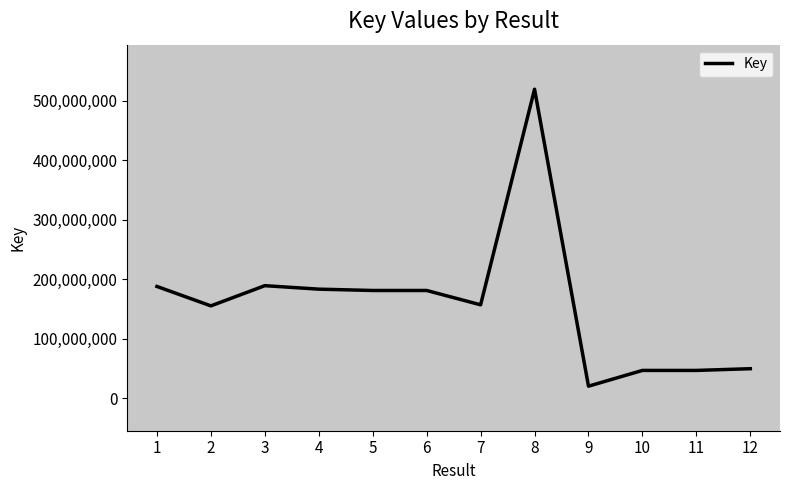

The value at 5 is 250131633. True or false?

False